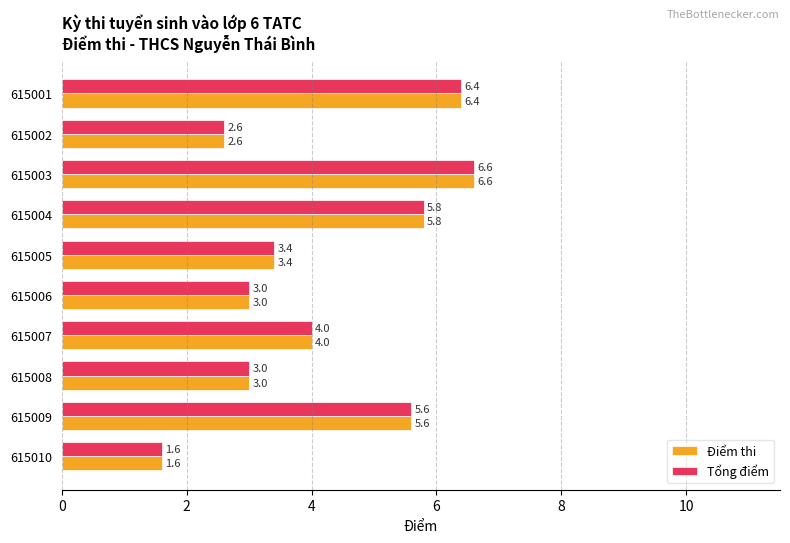

Is the value of Tổng điểm at 615004 greater than the value of Điểm thi at 615009?

Yes